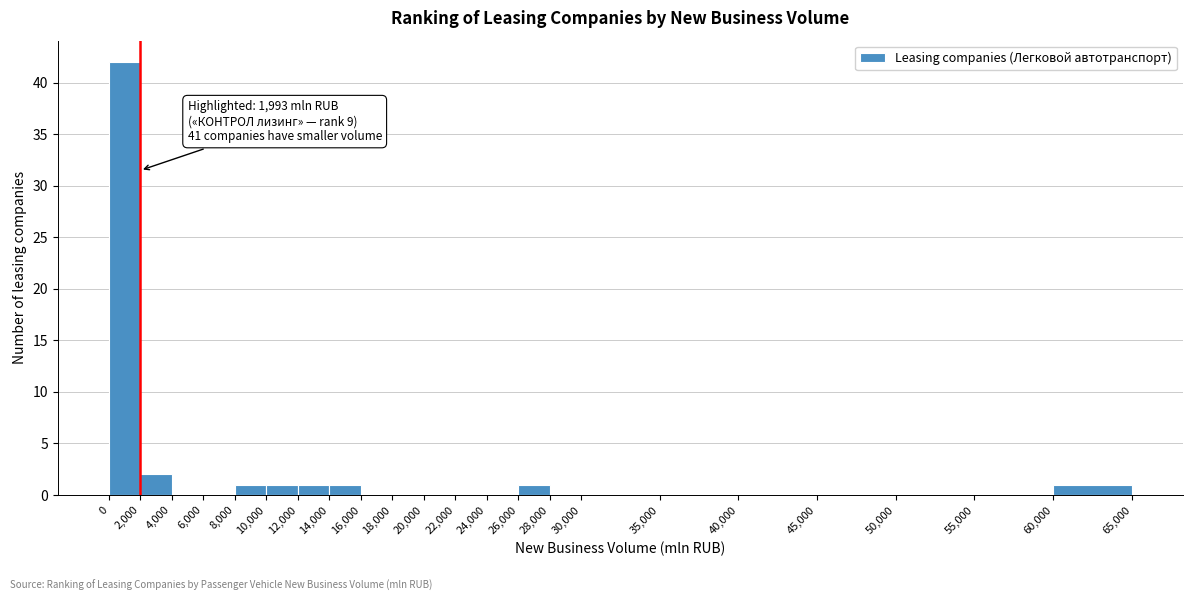

Which range on the x-axis has the tallest bar?

0 to 2,000